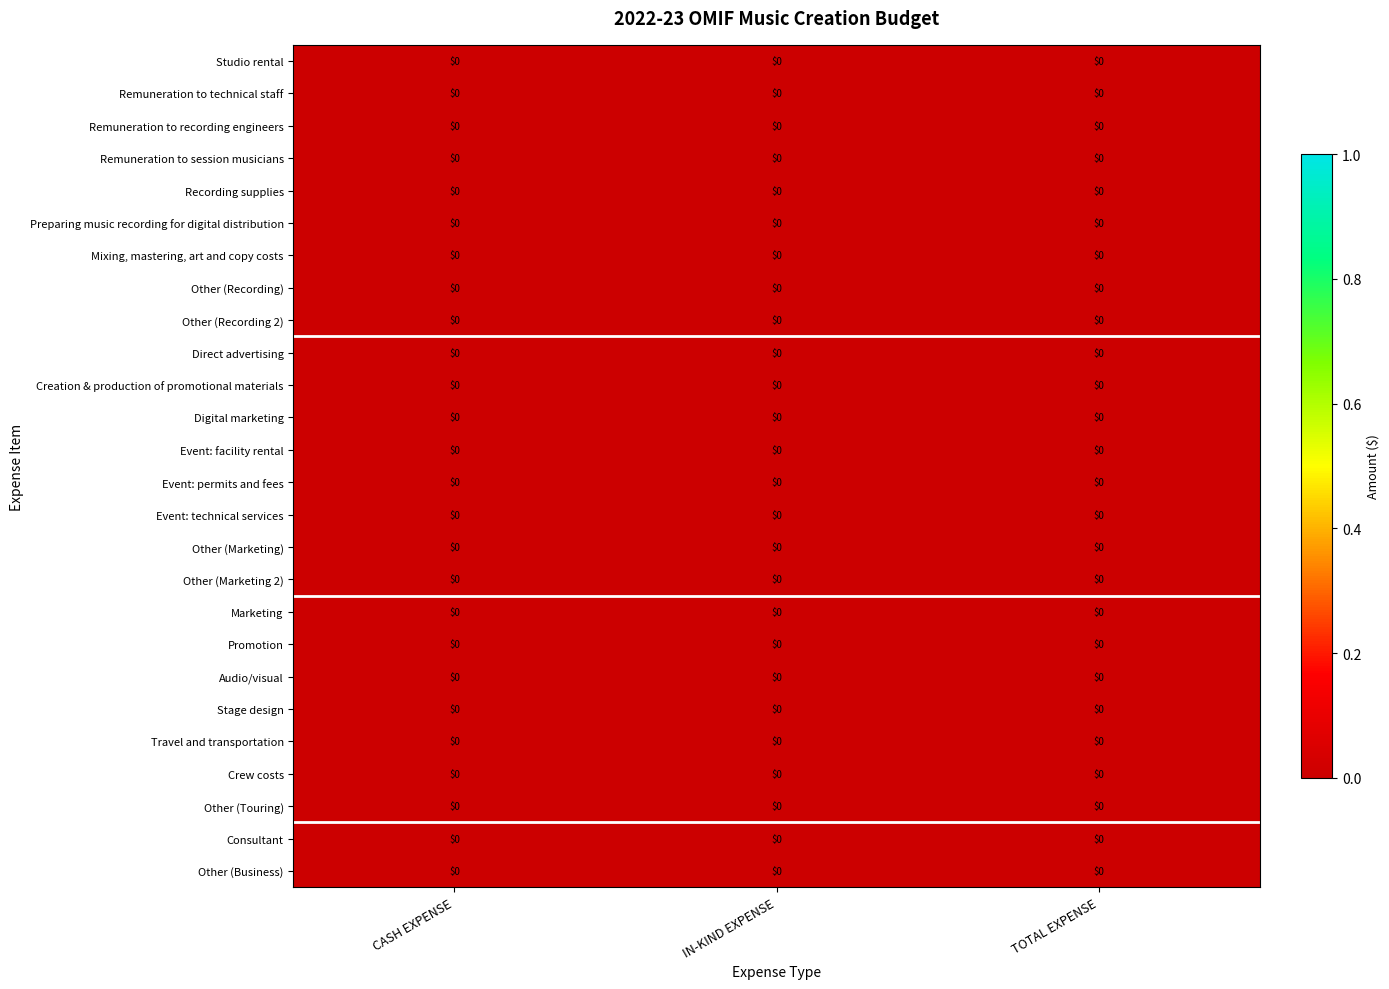

Count the number of data series in this chart.

26